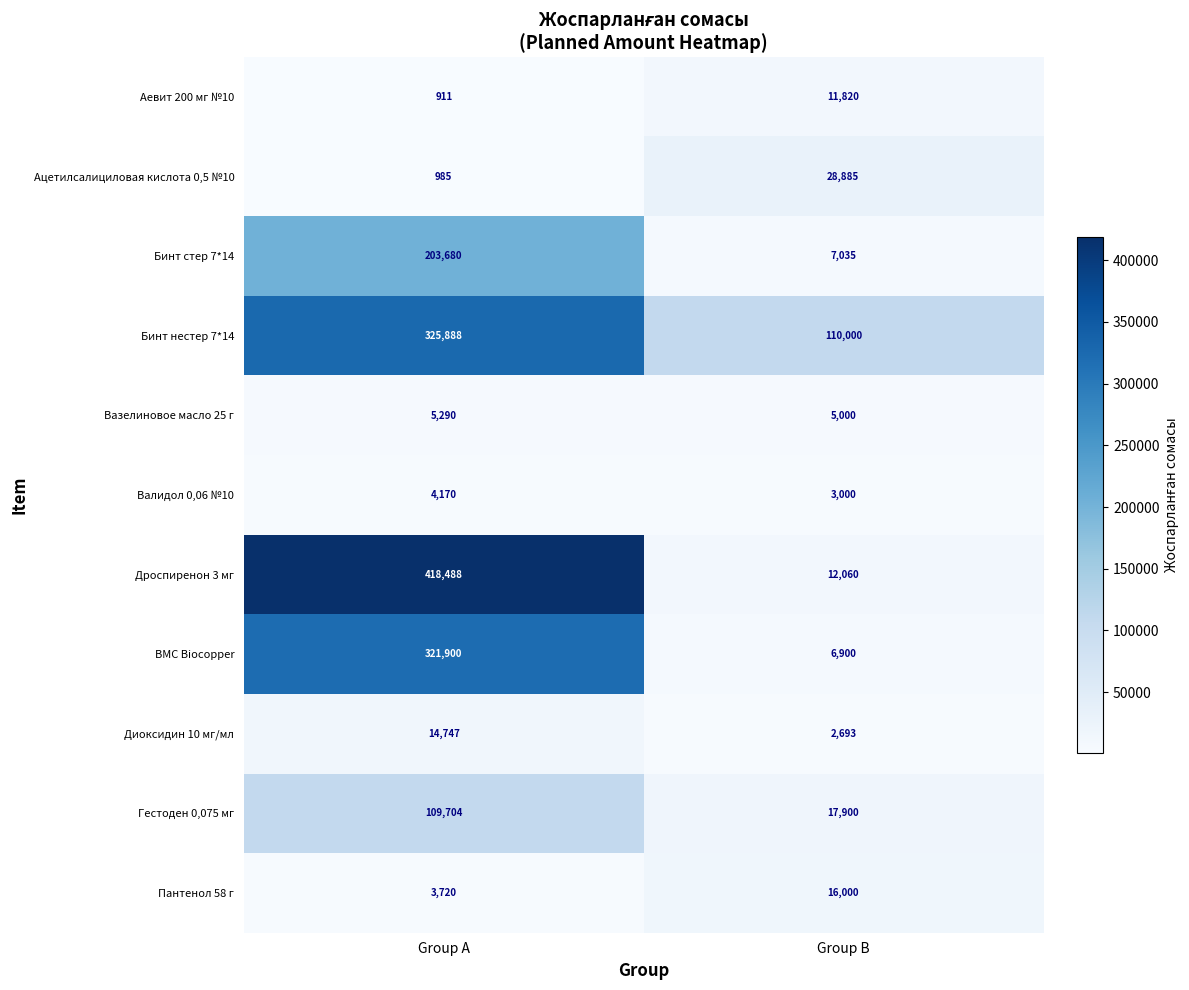

Between Group A and Group B, which series saw the biggest shift?

Дроспиренон 3 мг